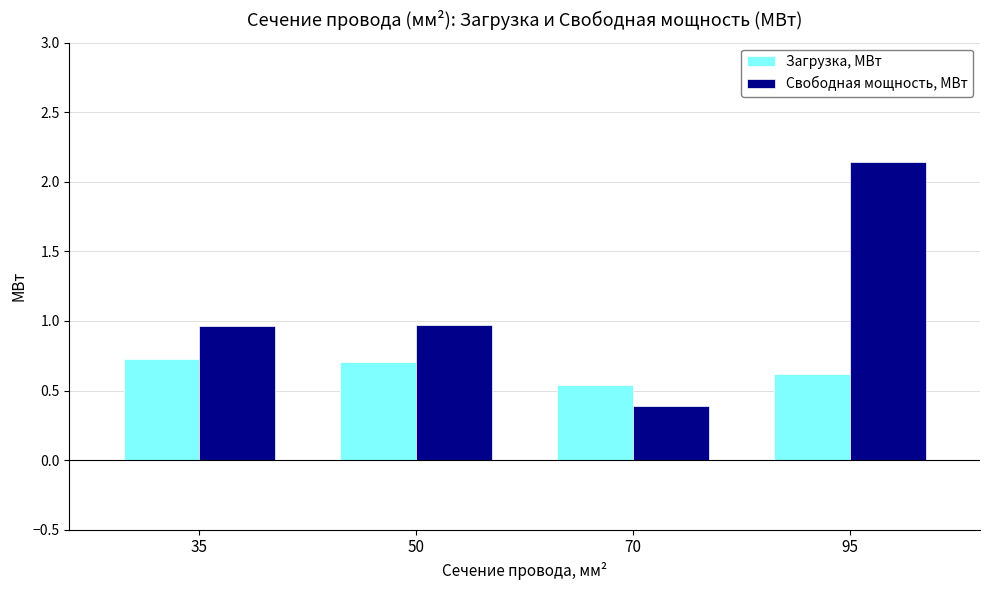

What is the difference between the Свободная мощность, МВт values at 70 and 35?

0.6